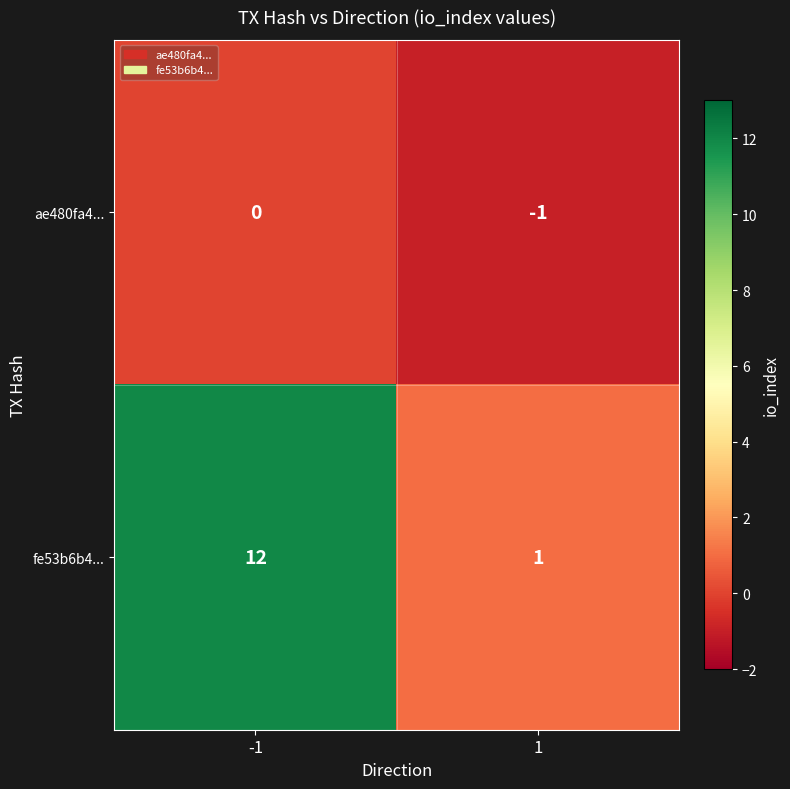

Rank the series at -1 from highest to lowest value.

fe53b6b4..., ae480fa4...